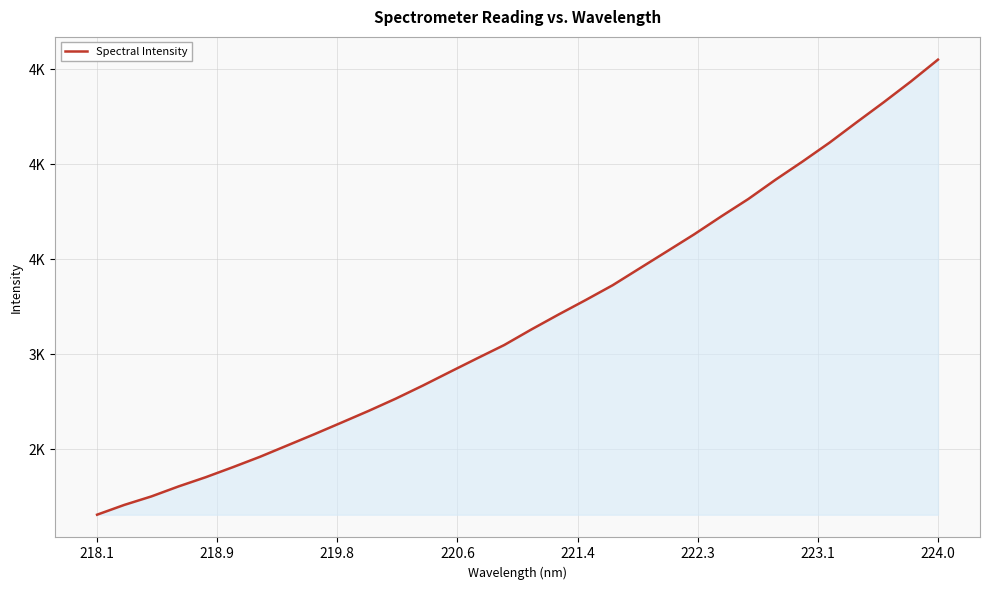

At which category does the chart reach its minimum across all series?

218.1